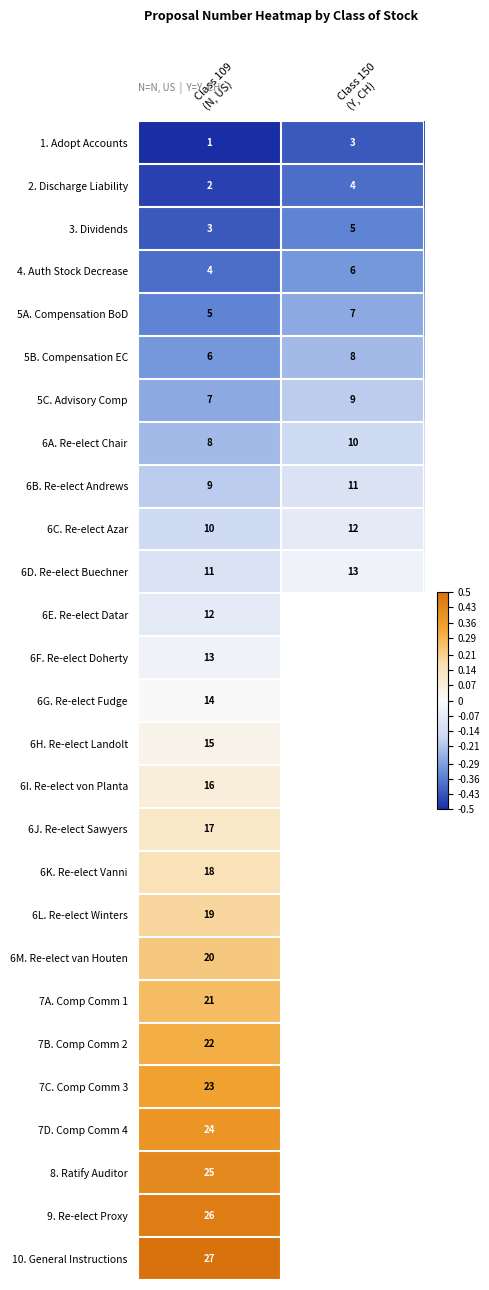

What is the average value of the 5B. Compensation EC series?

7.0